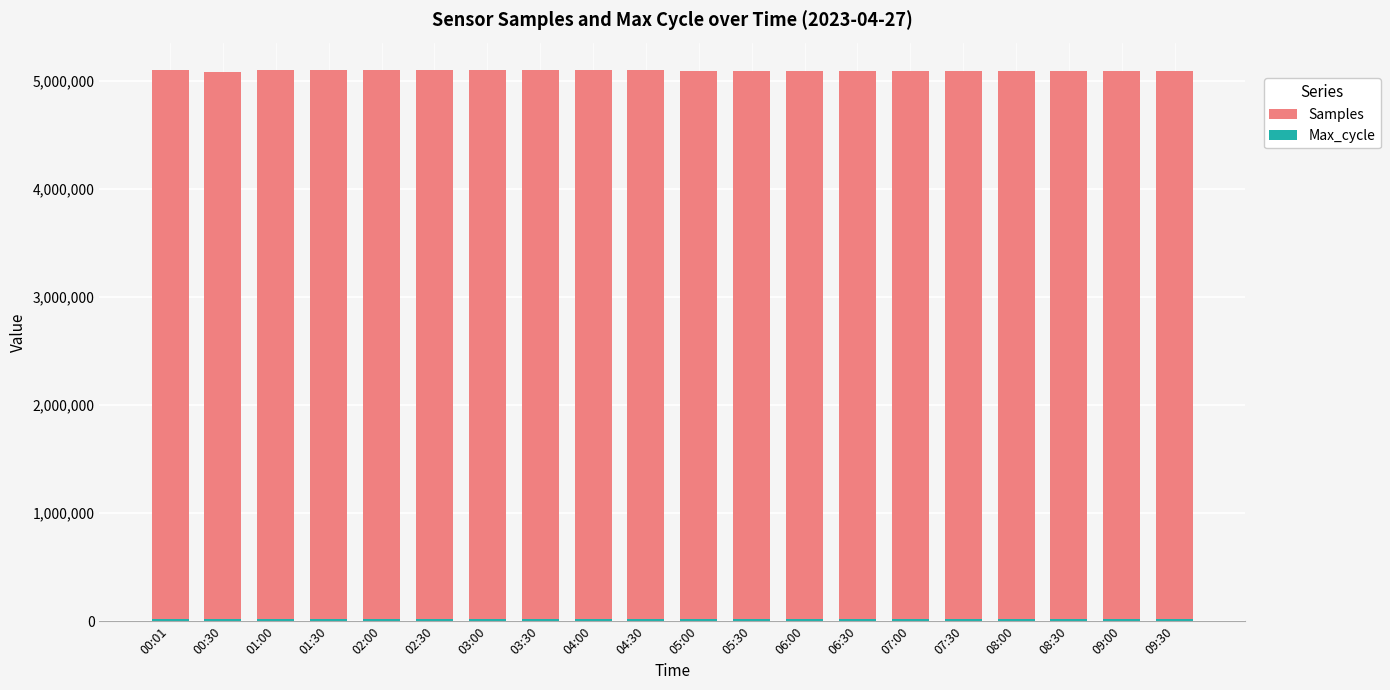

What is the value of the Samples bar at the 4th from the left?

5096485